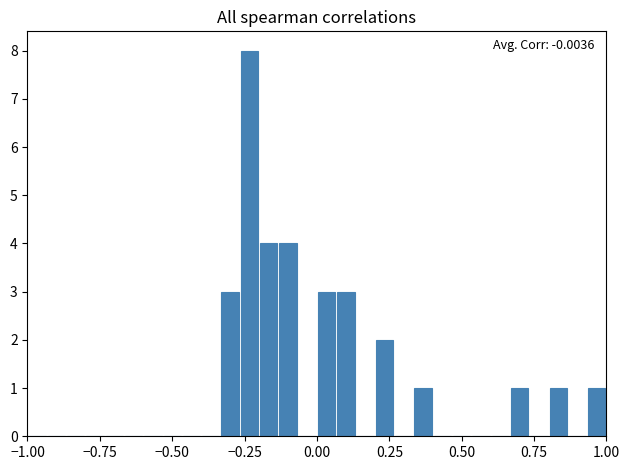

Around what value on the x-axis is the tallest bar? Give the approximate position of its centre, as read against the axis.

-0.25